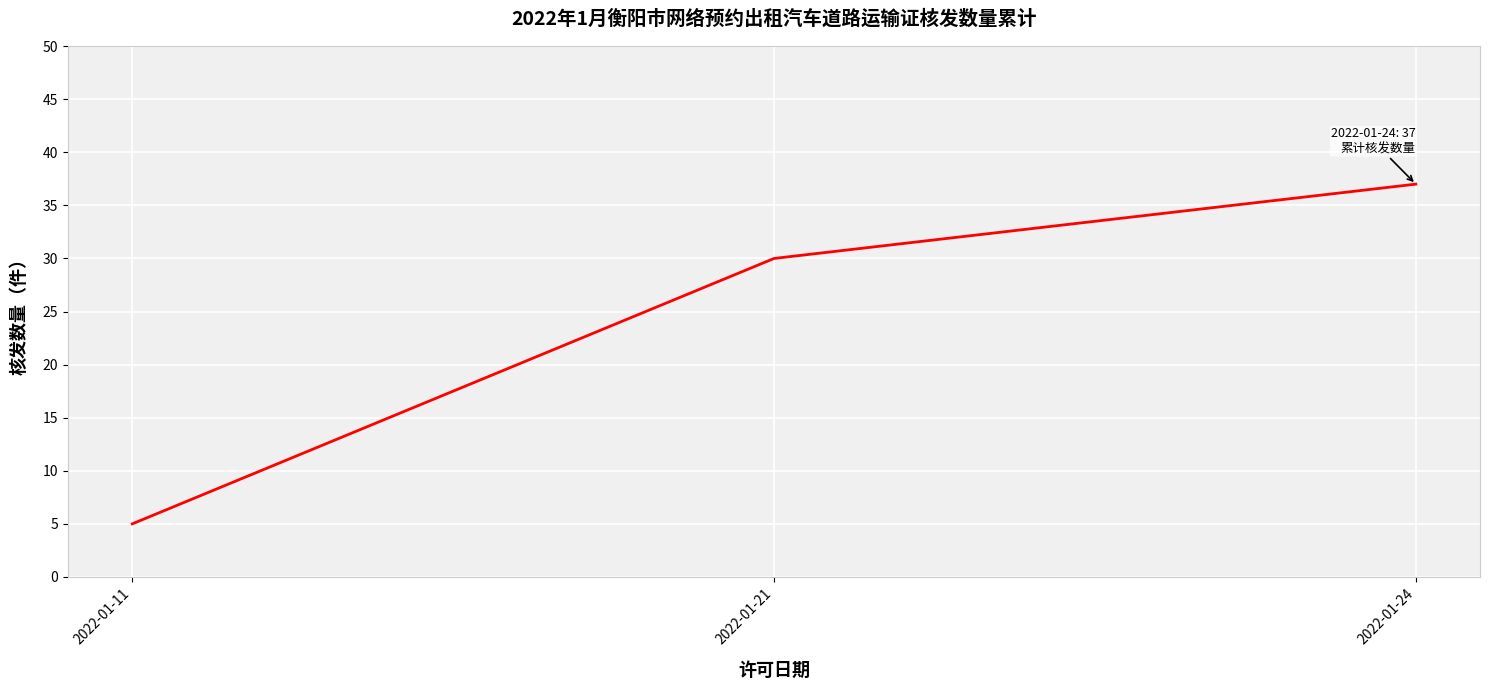

What is the sum of all values?

72